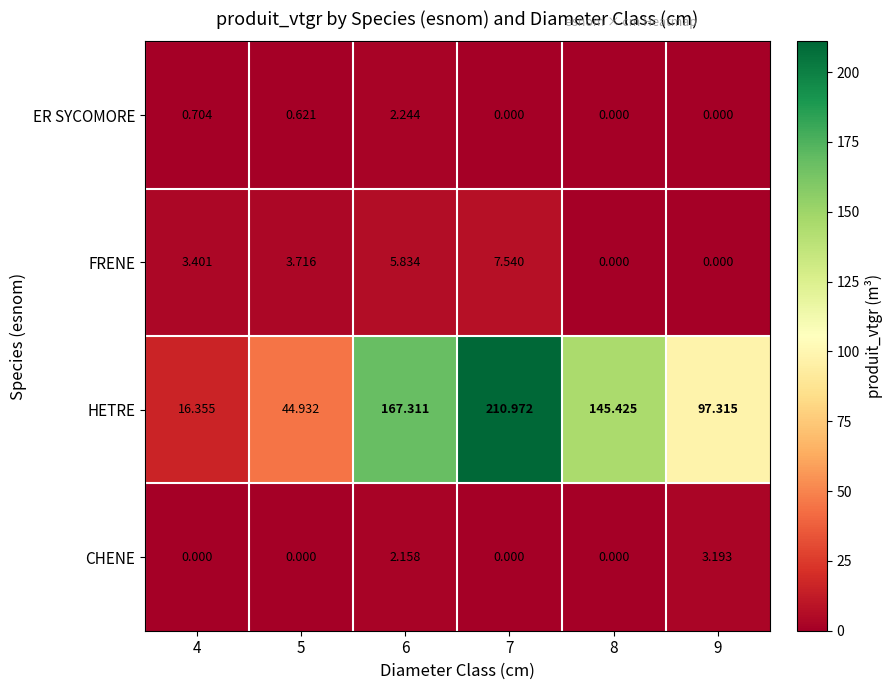

Is the value of CHENE at 9 greater than the value of ER SYCOMORE at 4?

Yes